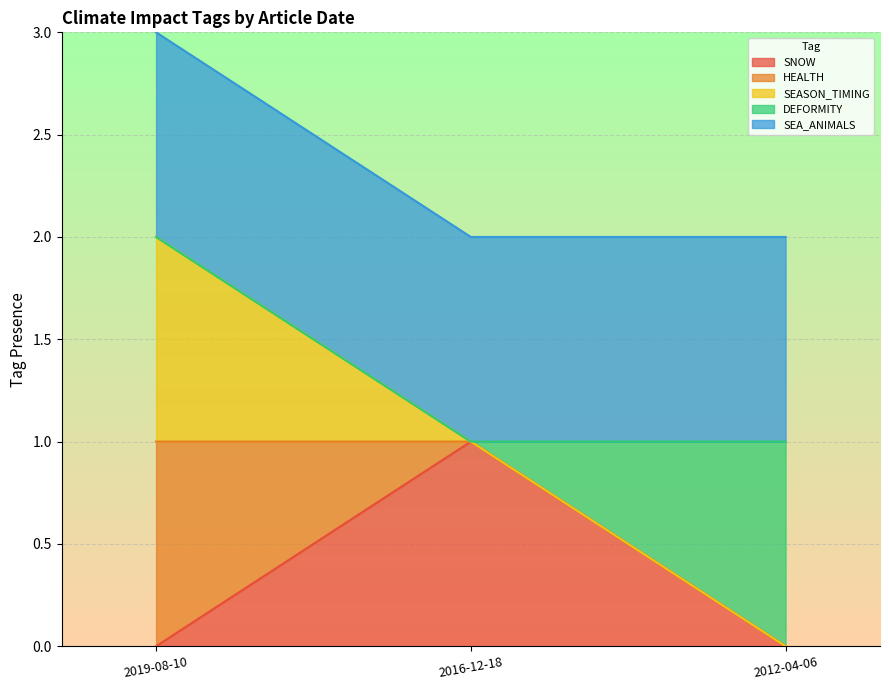

How many lines are shown in the chart?

5